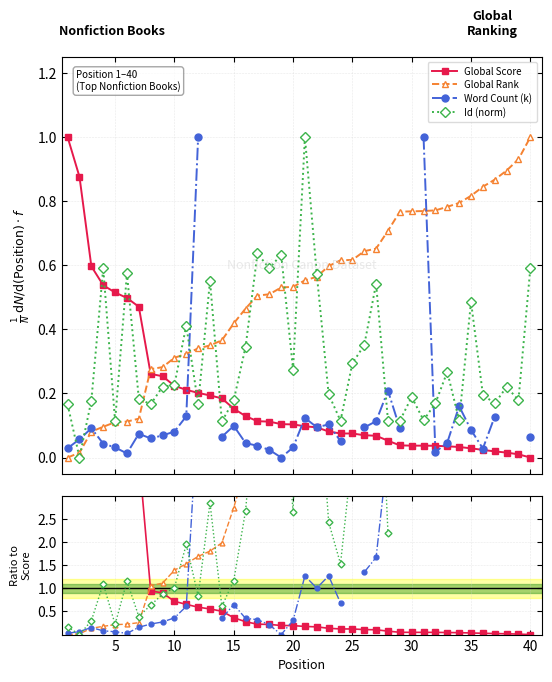

What is the maximum value for Global Rank?

1.0